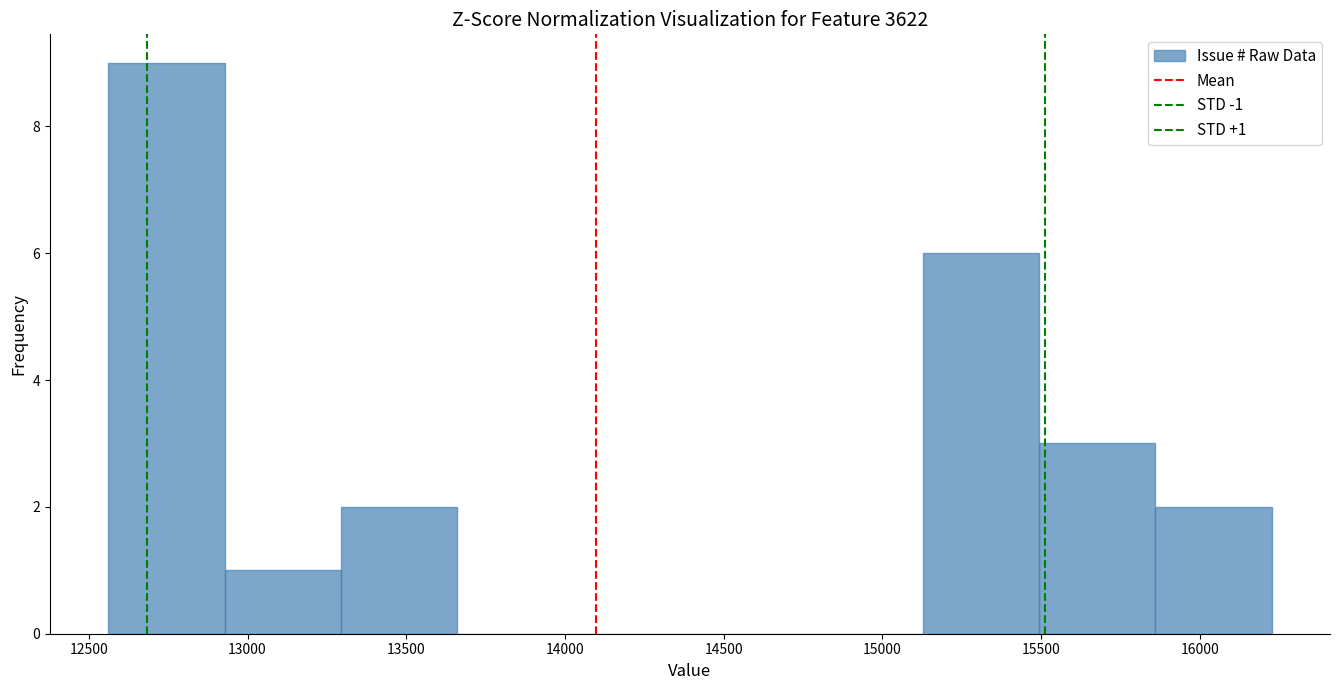

Which range on the x-axis has the tallest bar?

12550 to 12950